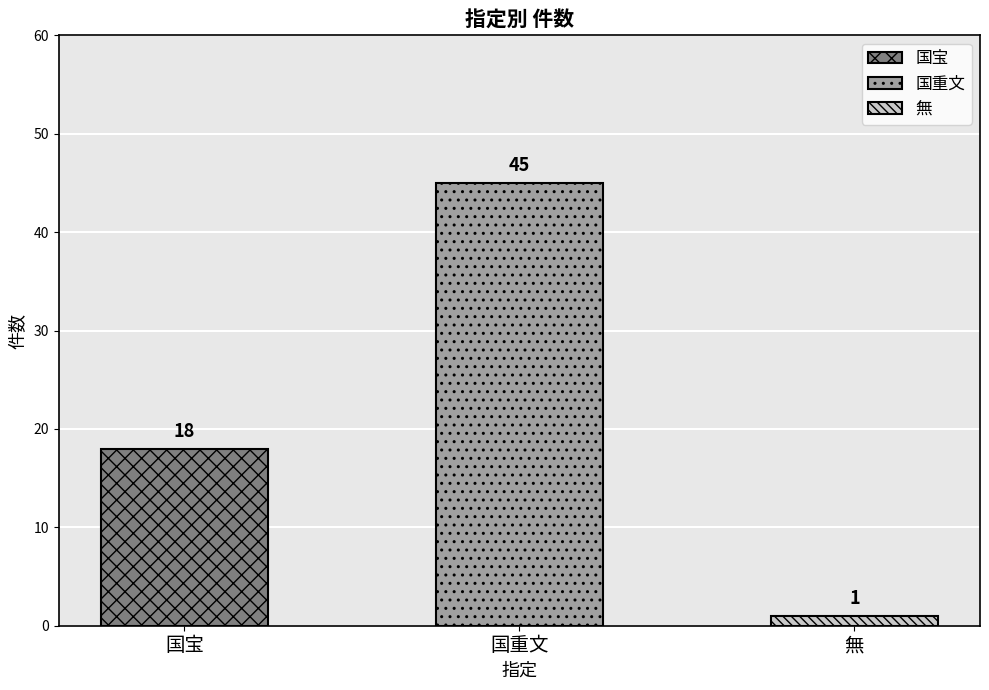

Which has a higher value, 国宝 or 国重文?

国重文